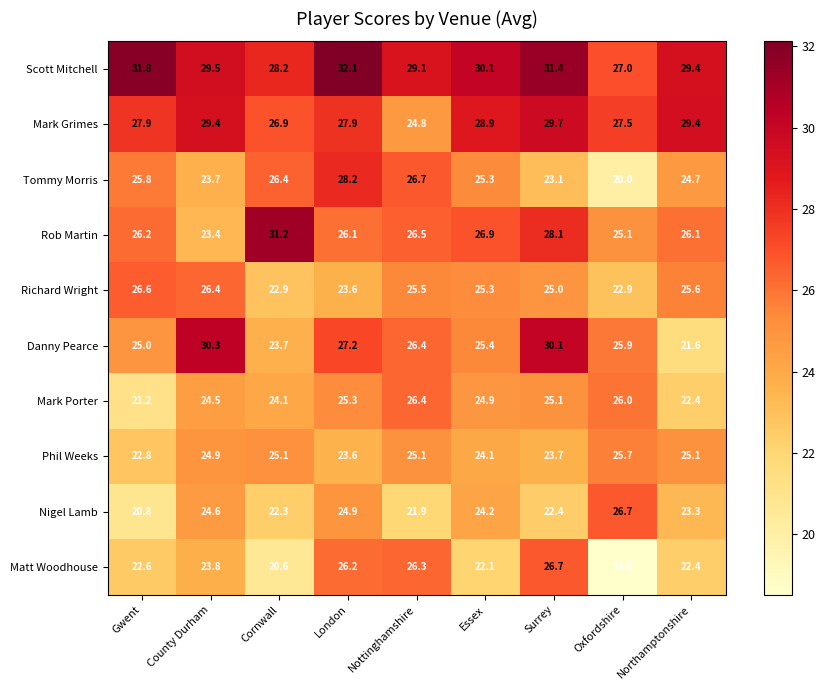

Where does the Tommy Morris series first go above 25?

Gwent